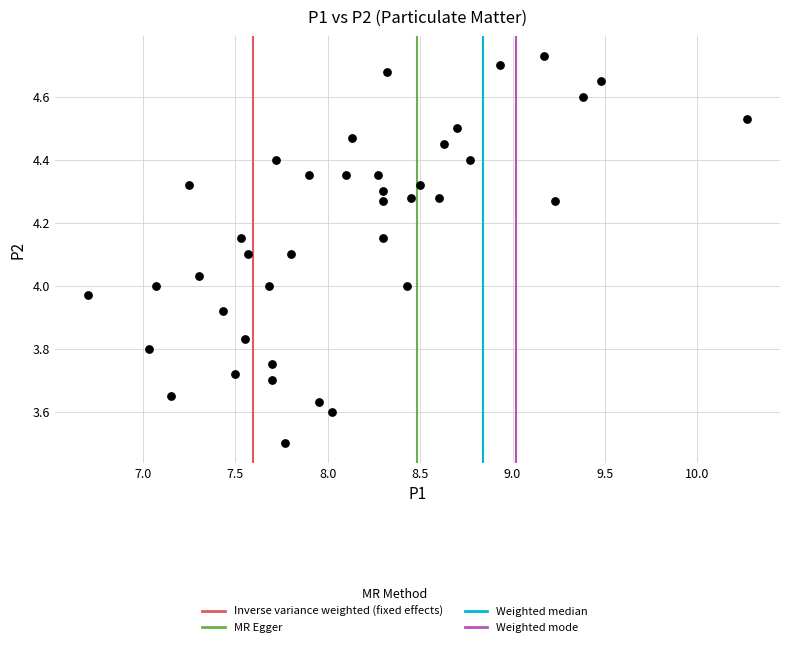

What is the range of Y values (max minus min)?

1.2